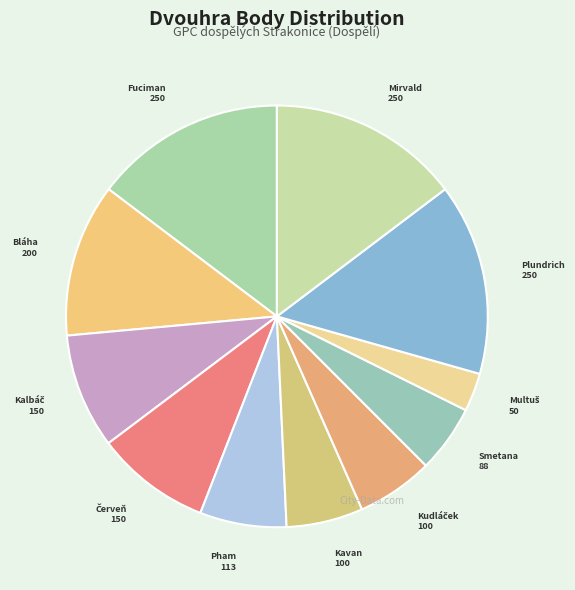

Rank the categories by value from highest to lowest.

Fuciman Patrik, Plundrich Tomáš, Mirvald Václav, Bláha Václav, Kalbáč Štěpán, Červeň Martin, Pham Van Thanh, Kavan Pavel, Kudláček Josef, Smetana Josef, Multuš Vítězslav